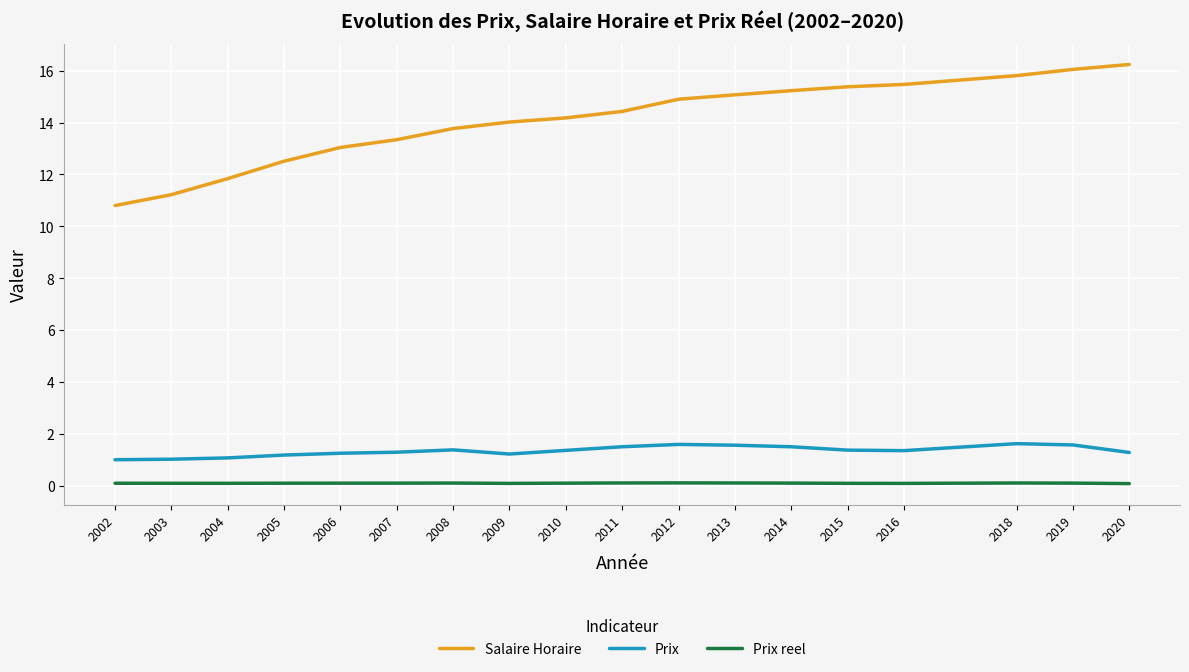

The Salaire Horaire series shows 16.2 at 2020. True or false?

True